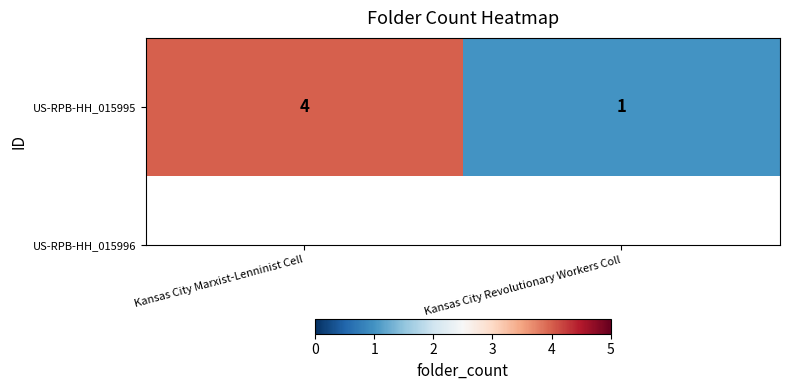

What is the sum of the values at Kansas City Revolutionary Workers Coll and Kansas City Marxist-Lenninist Cell?

5